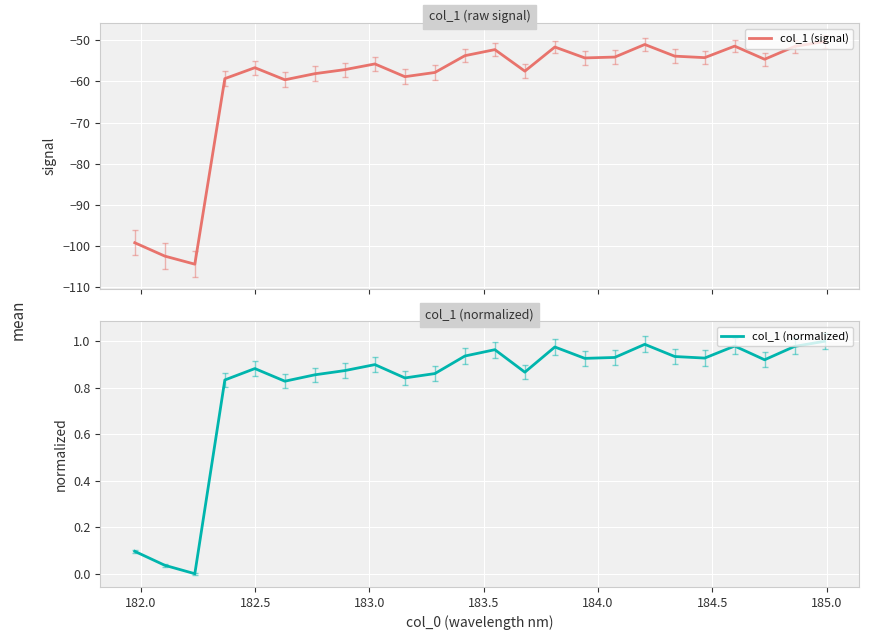

Which series has the widest spread of values?

col_1 (signal)